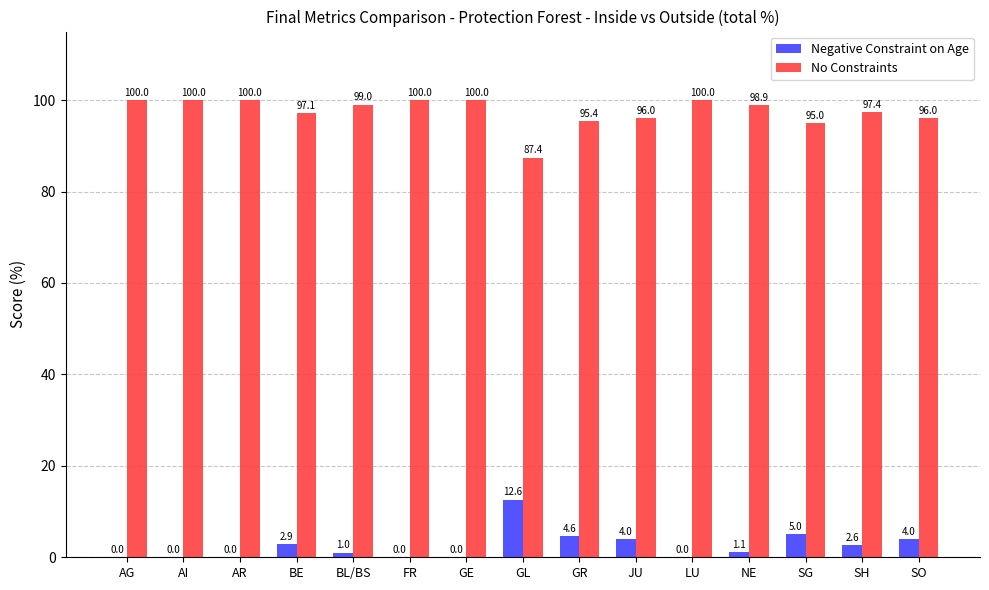

What is the total value across all series at NE?

100.0